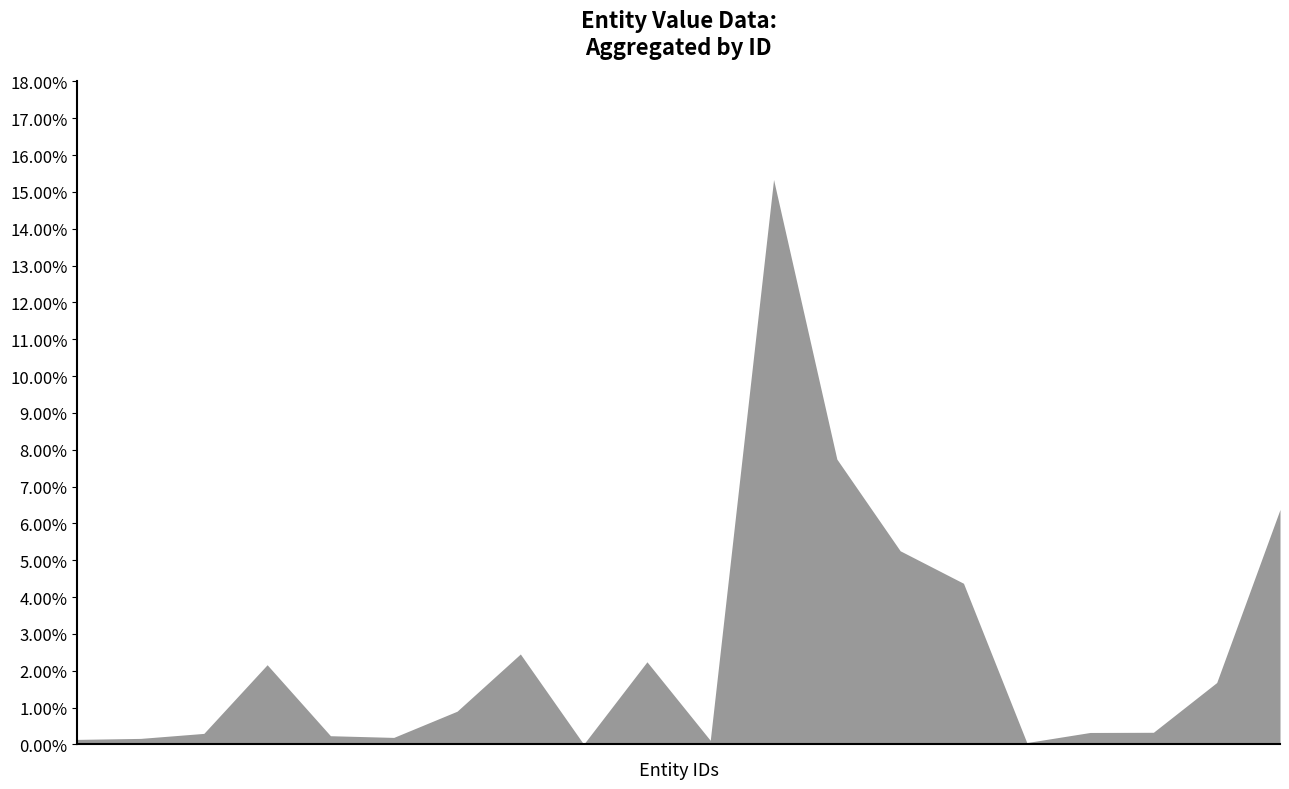

How many distinct data groups are displayed?

1